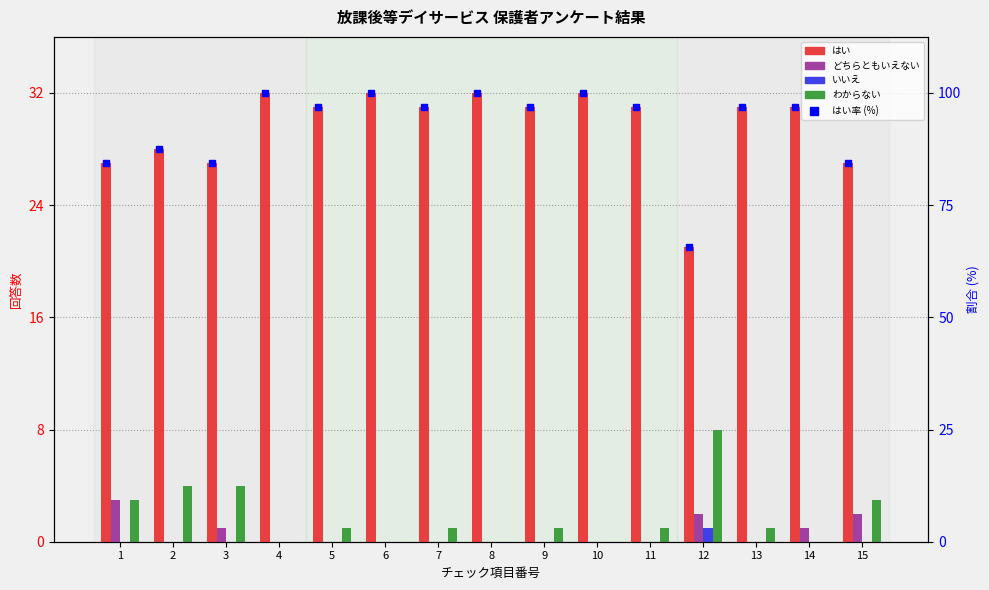

The value of どちらともいえない at 6 is -1.2. True or false?

False